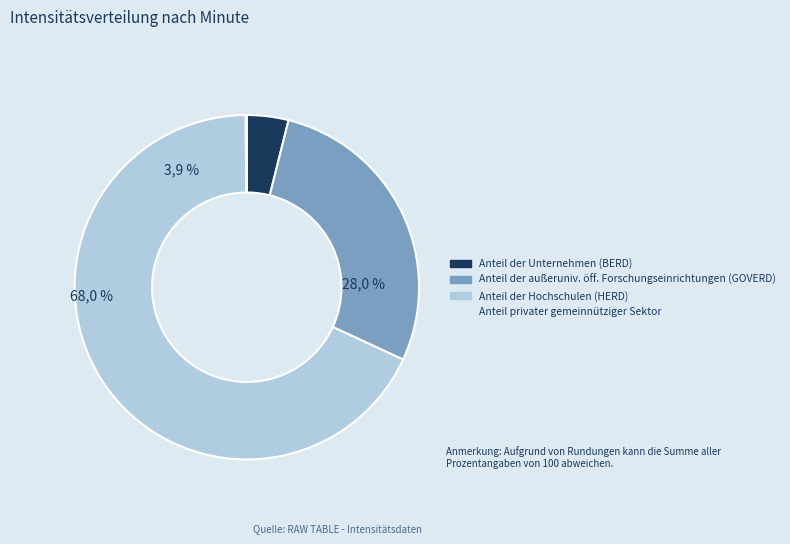

What percentage is the 0 slice, to the nearest percent?

4%